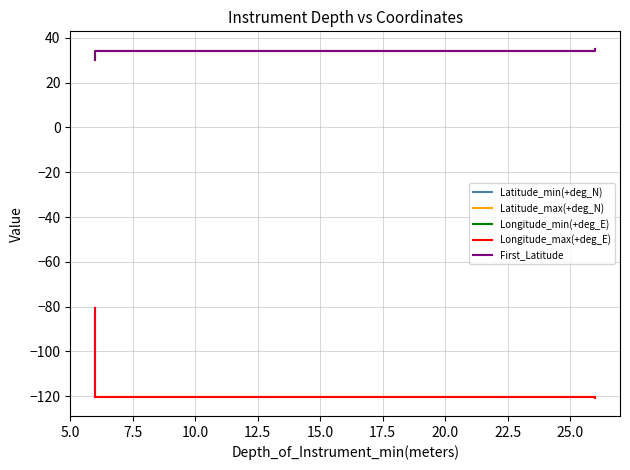

Is it true that Longitude_min(+deg_E) equals -80.5 at 10.0?

True